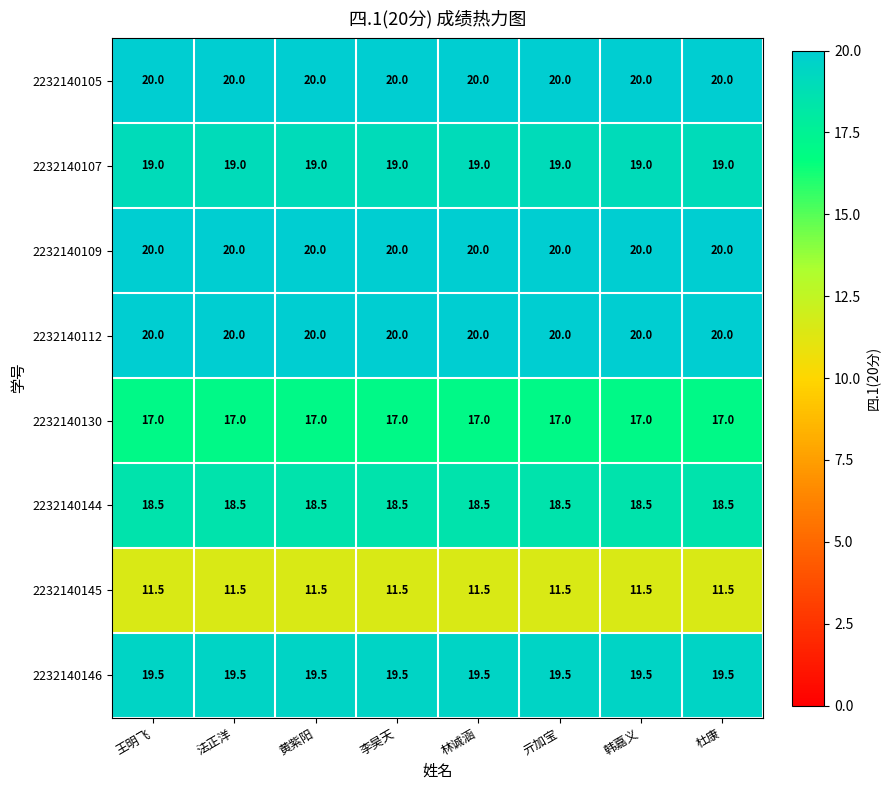

What is the average value of the 2232140146 series?

19.5